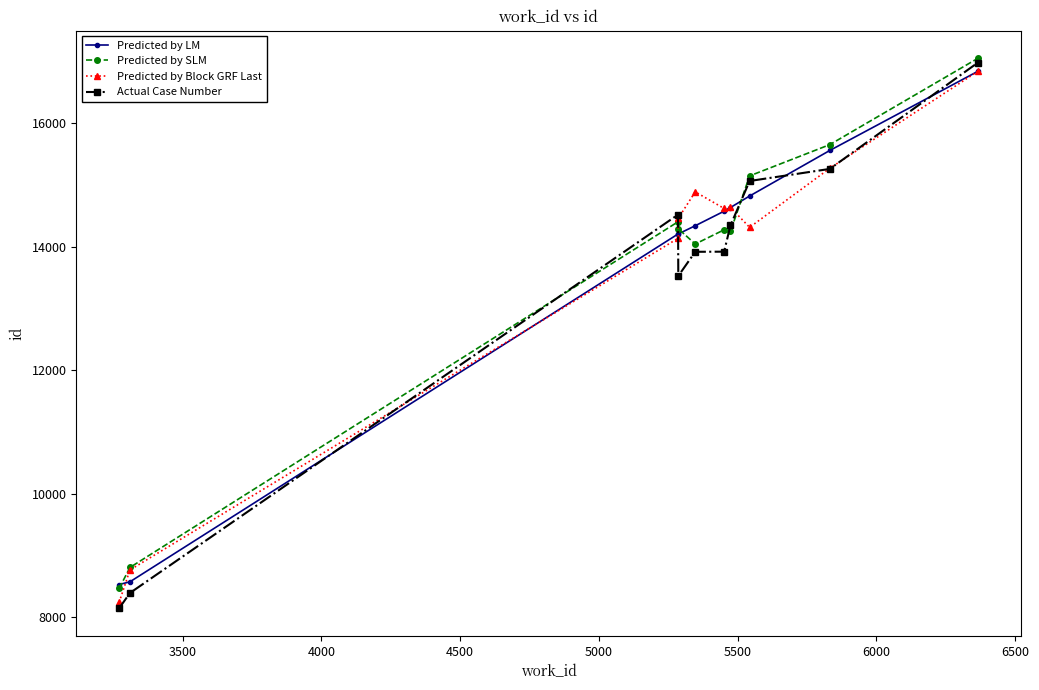

What is the smallest value displayed?

8147.0